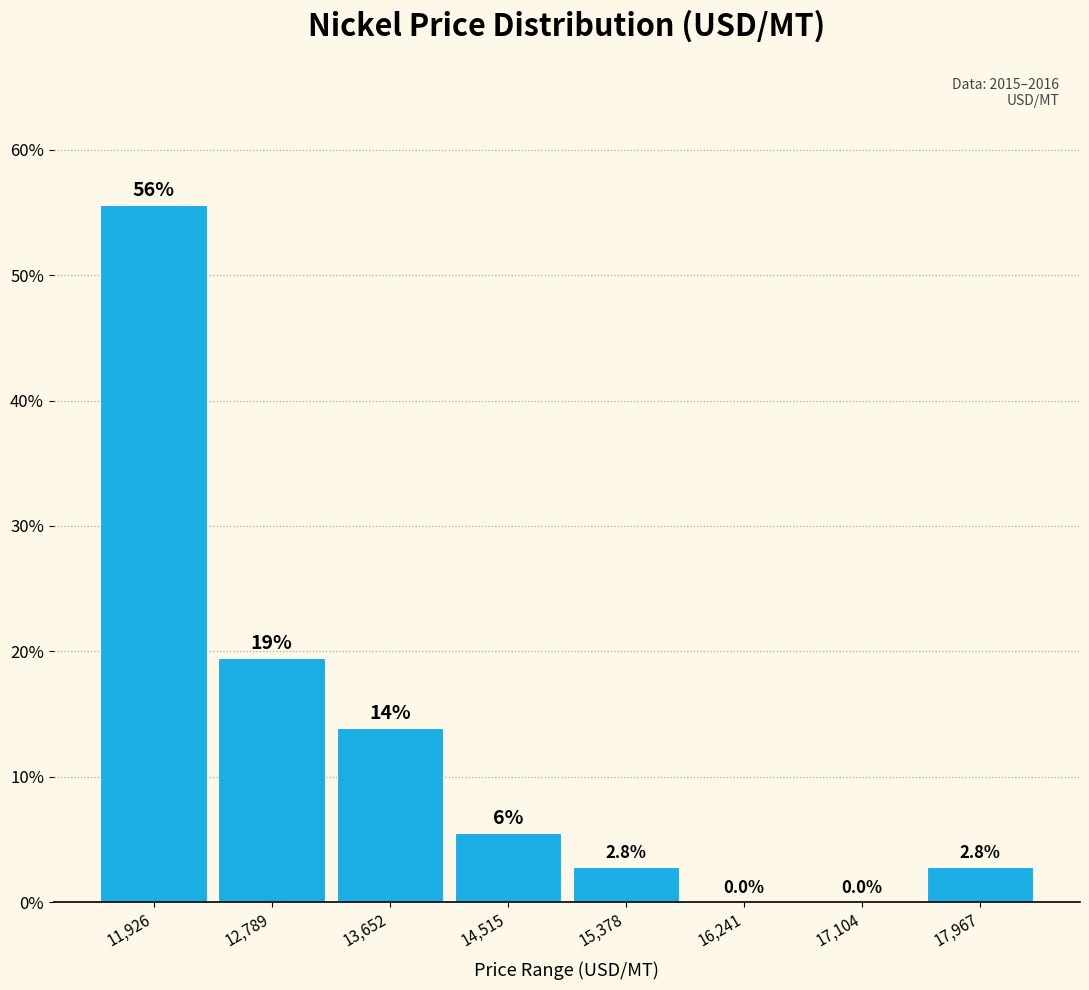

Over which range of the x-axis is the bar tallest?

11500 to 12400